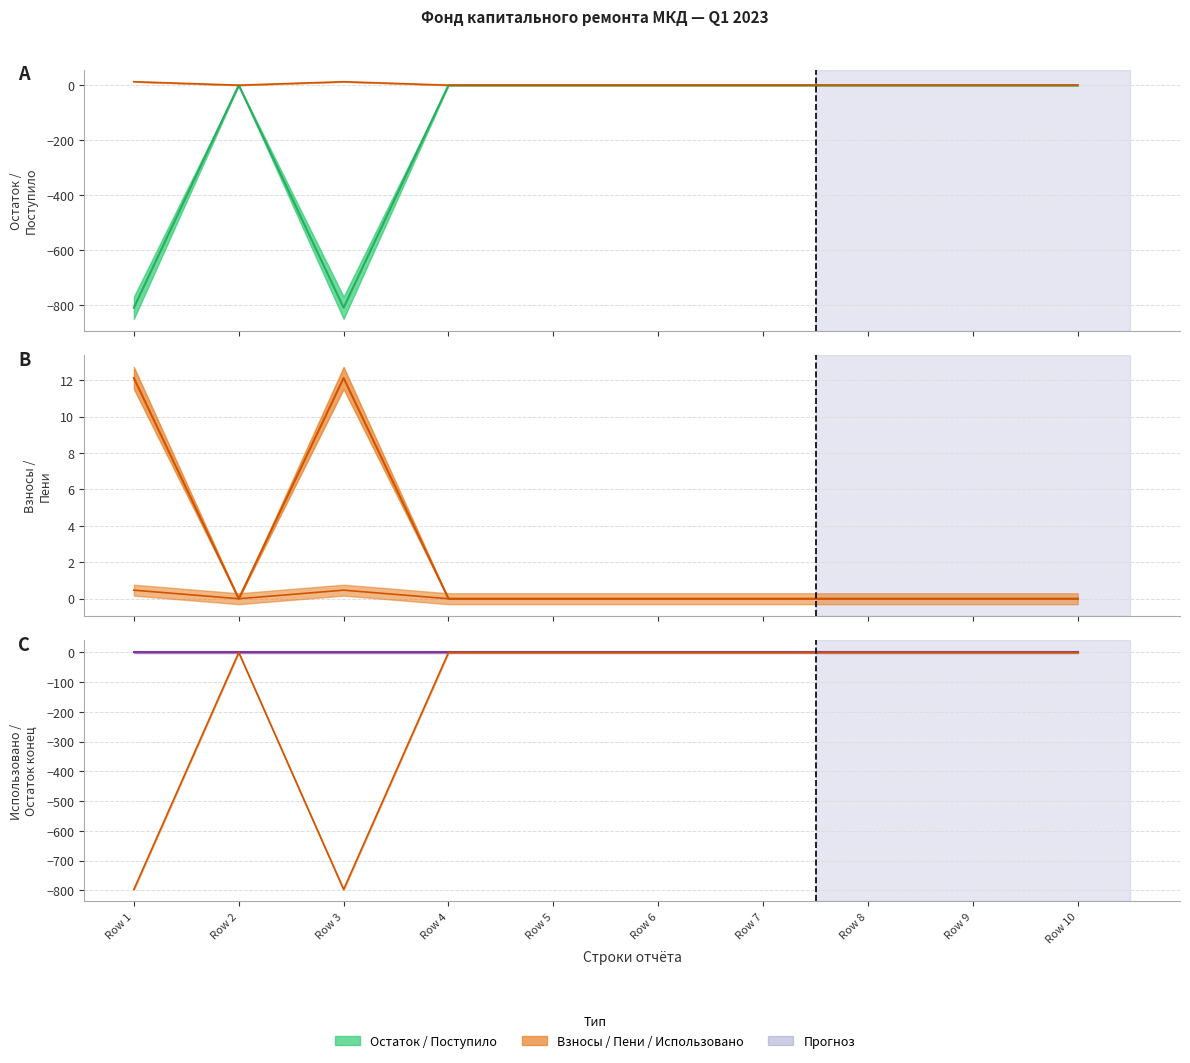

Rank the categories by Поступило всего (линия) value from highest to lowest.

Row 1, Row 3, Row 2, Row 4, Row 5, Row 6, Row 7, Row 8, Row 9, Row 10